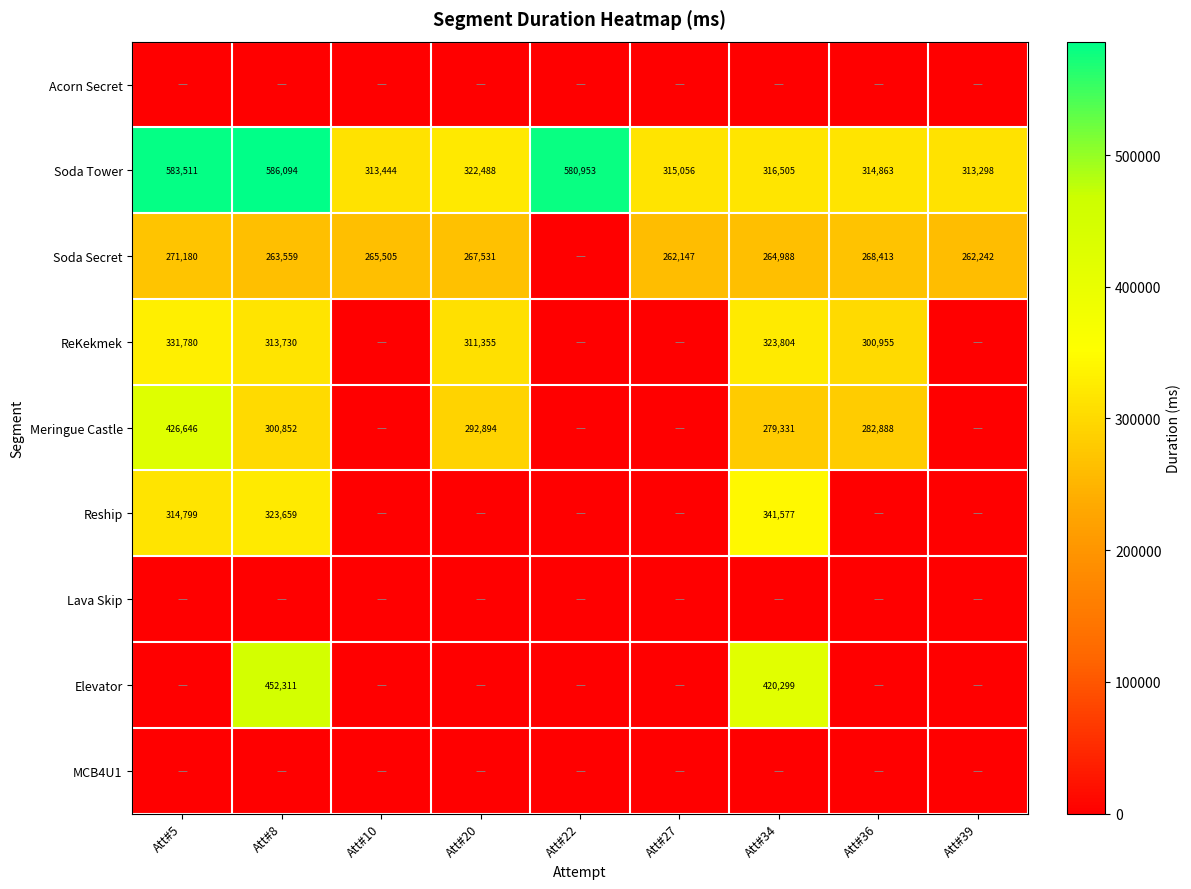

The Soda Secret series shows 156600 at Att#36. True or false?

False